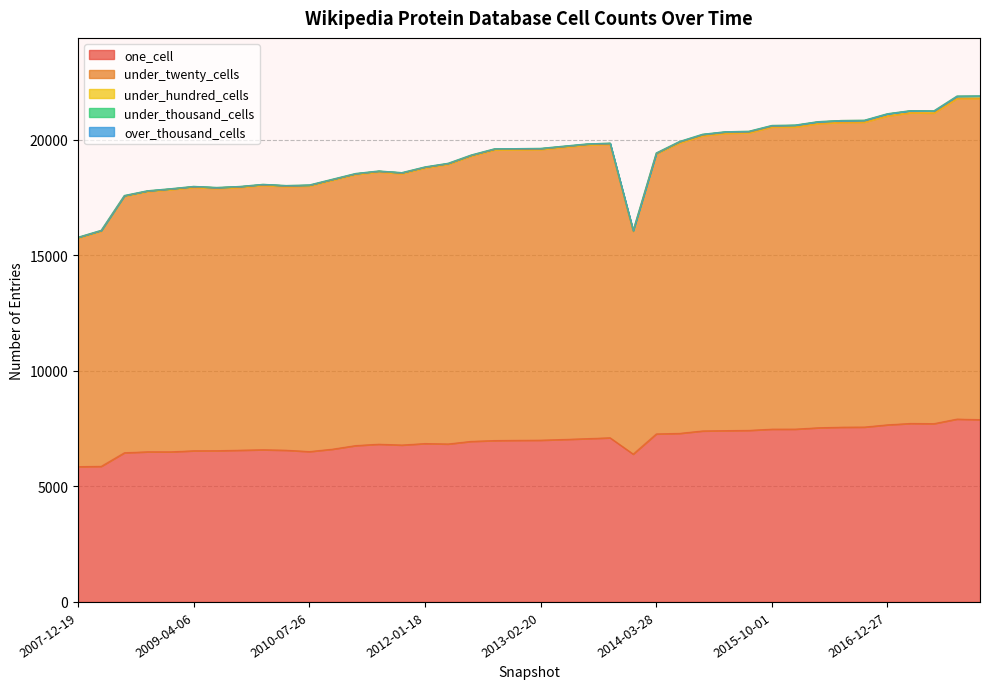

Where is the first local maximum for under_twenty_cells?

2009-04-06